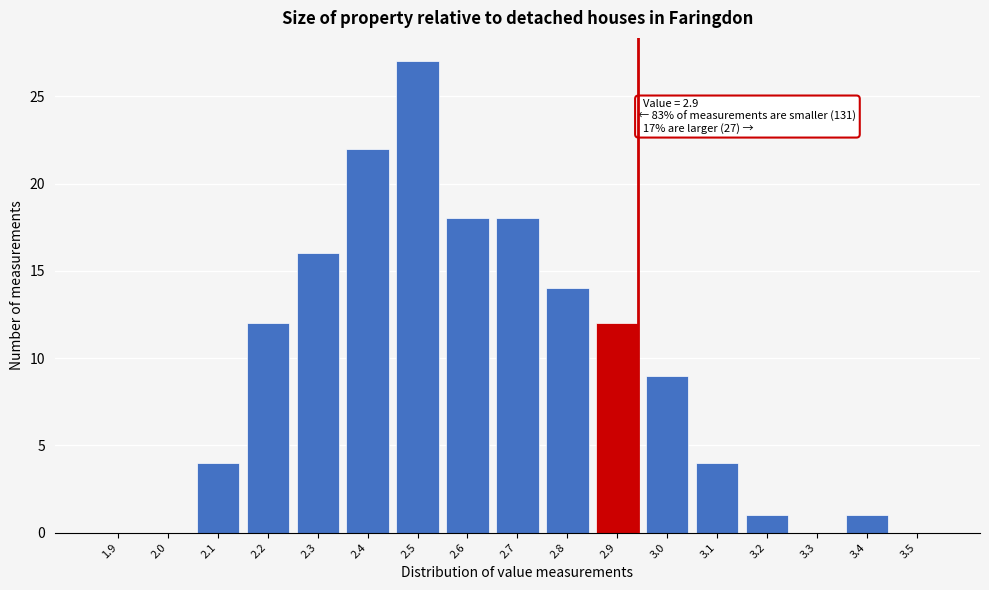

Reading left to right, what are all the values shown in this chart?

1.9=0	2.0=0	2.1=4	2.2=12	2.3=16	2.4=22	2.5=27	2.6=18	2.7=18	2.8=14	2.9=12	3.0=9	3.1=4	3.2=1	3.3=0	3.4=1	3.5=0